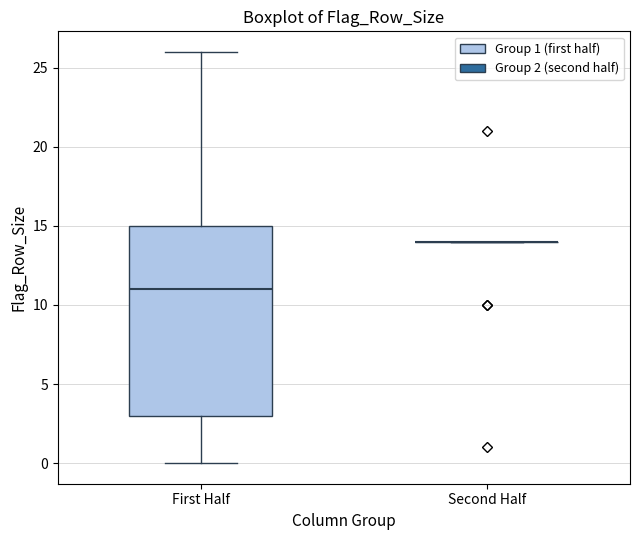

Reading left to right, read every box against the y-axis: the position of its median line, the range the box covers, and the ends of its whiskers. The values are not printed on the chart, so give them approximately, as read against the axis.

First Half: median 11, box 3 to 15, whiskers 0 to 26
Second Half: box collapsed to a line at 14, whiskers 14 to 14